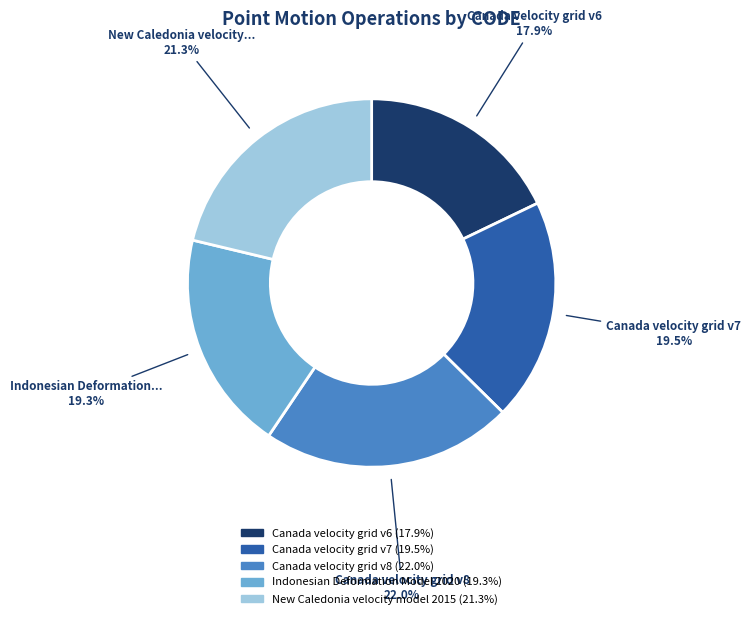

Is there any slice that represents more than half of the pie?

No